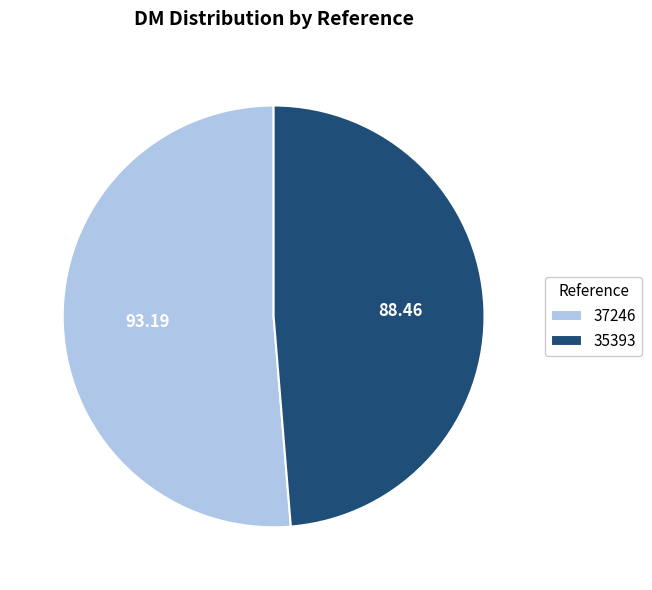

What is the largest slice in the pie chart?

37246